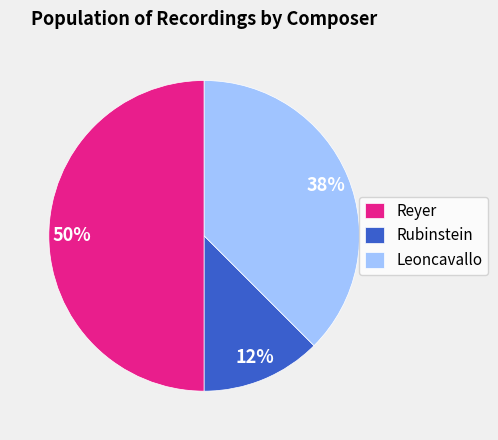

Which has a higher value, Rubinstein or Leoncavallo?

Leoncavallo